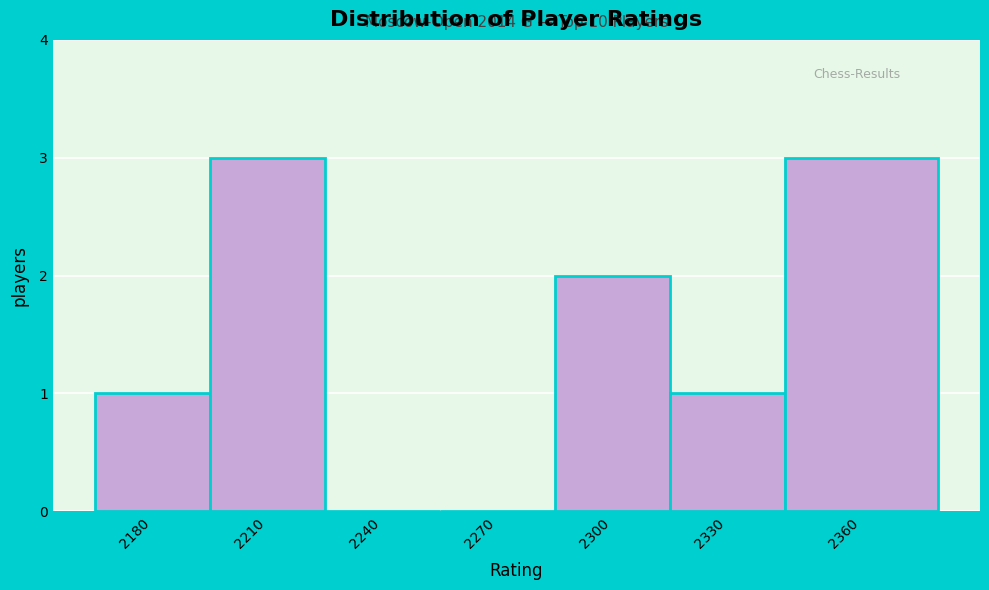

Reading left to right, what are all the values shown in this chart?

2180=1	2210=3	2240=0	2270=0	2300=2	2330=1	2360=3